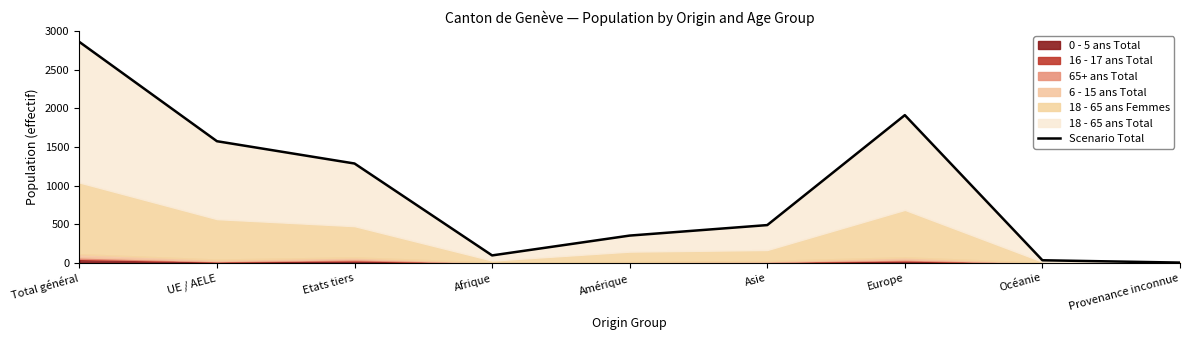

List the labels in order of value, smallest first.

Provenance inconnue, Océanie, Afrique, Amérique, Asie, Etats tiers, UE / AELE, Europe, Total général